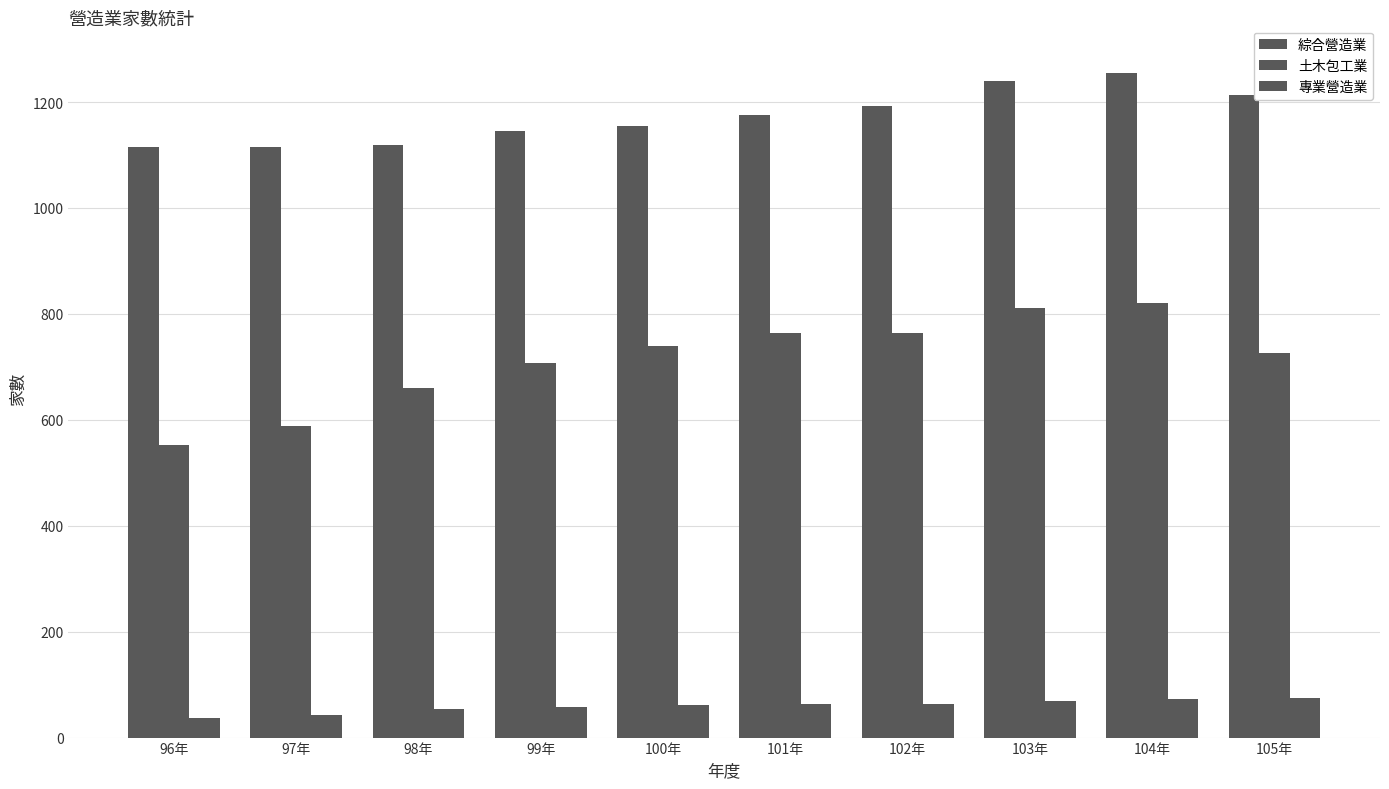

Count the number of data series in this chart.

3